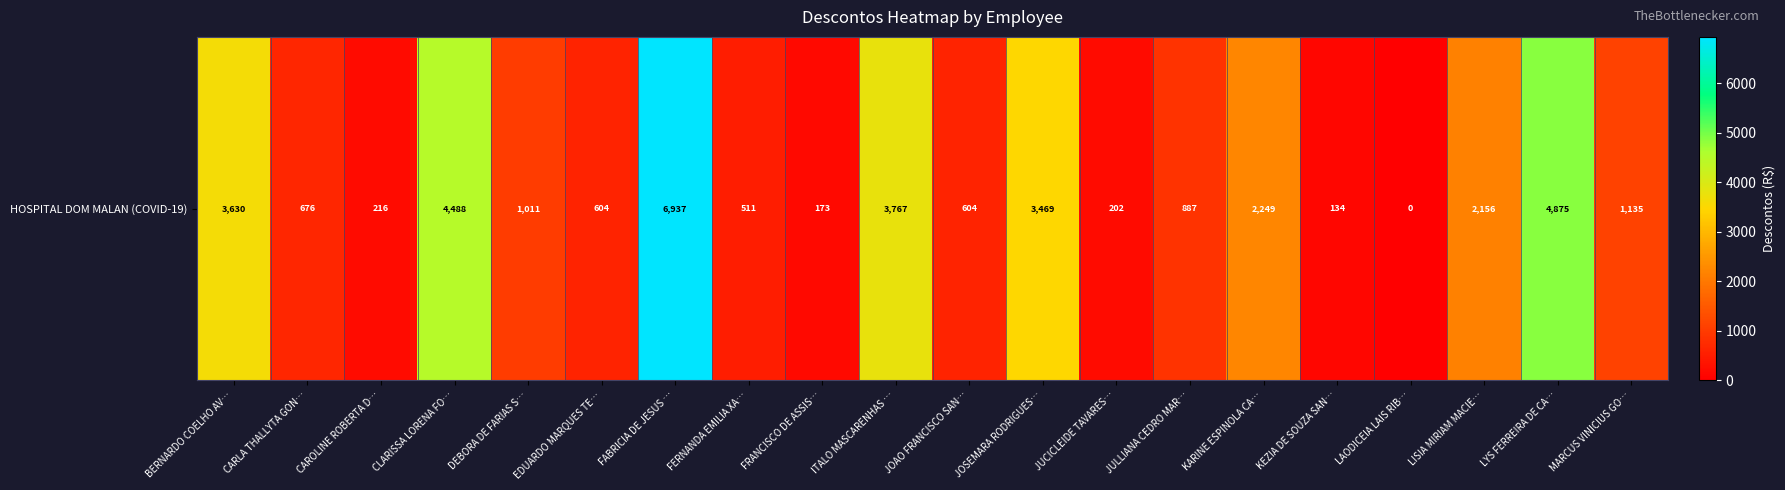

Which label corresponds to the largest value in the chart?

FABRICIA DE JESUS …